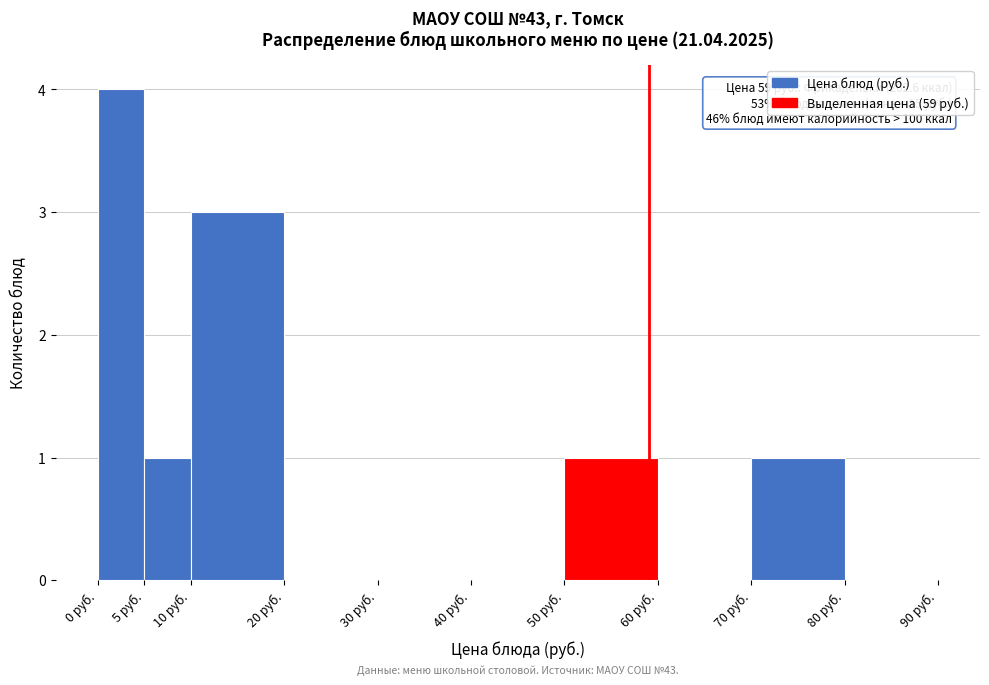

Which range on the x-axis has the tallest bar?

0 to 5